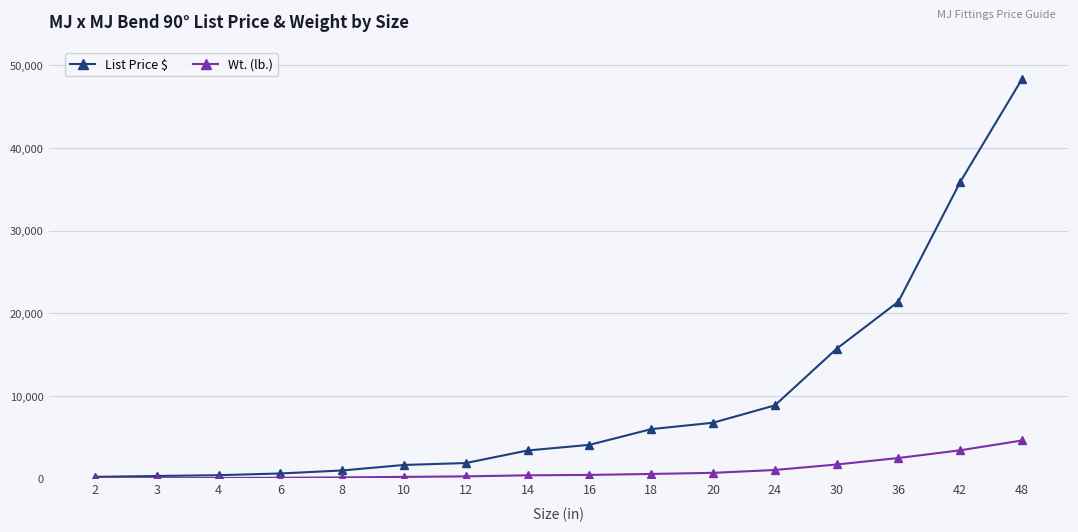

Is the value of Wt. (lb.) at 3 greater than the value of List Price $ at 30?

No